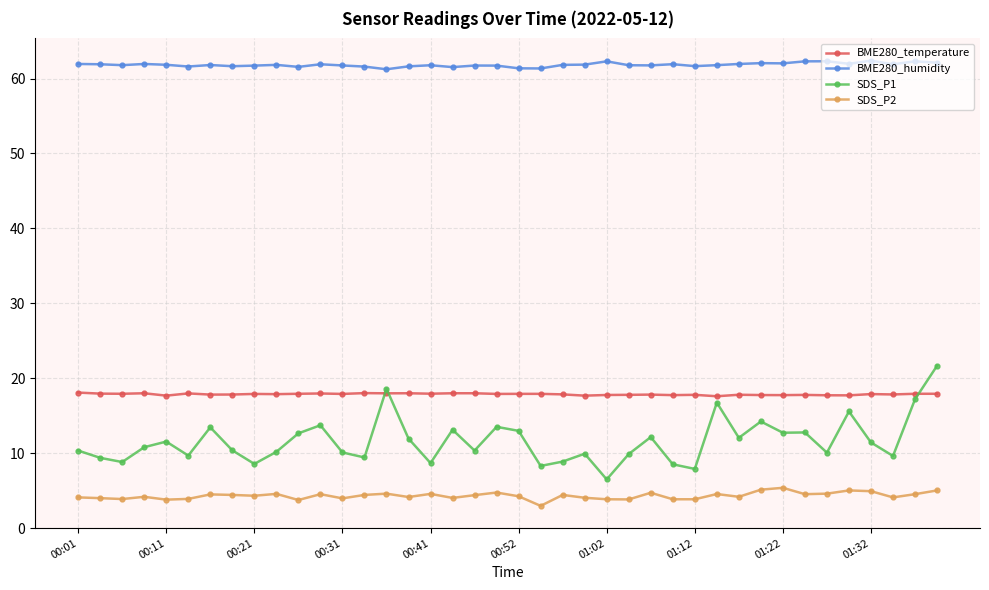

True or false: BME280_humidity has more than 0 interior local peaks.

True